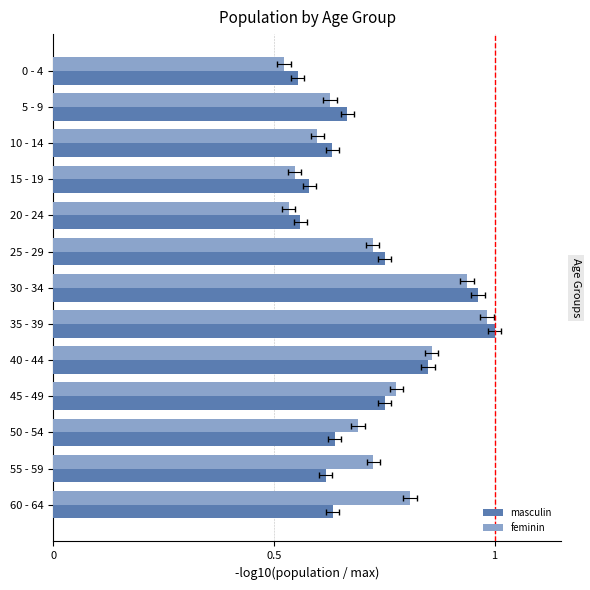

The masculin series shows 1.3 at 30 - 34. True or false?

False